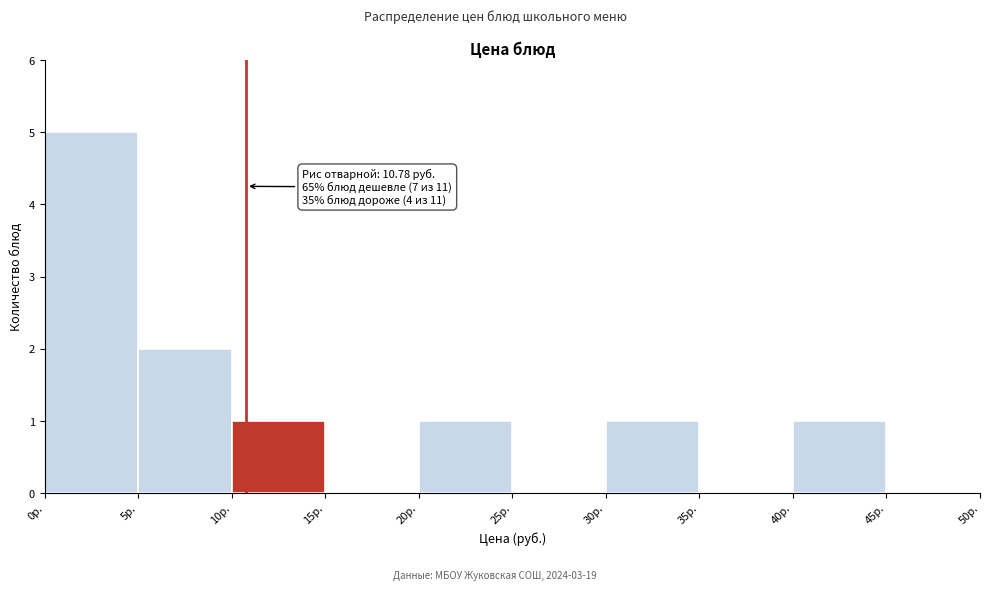

Which range on the x-axis has the tallest bar?

0 to 5